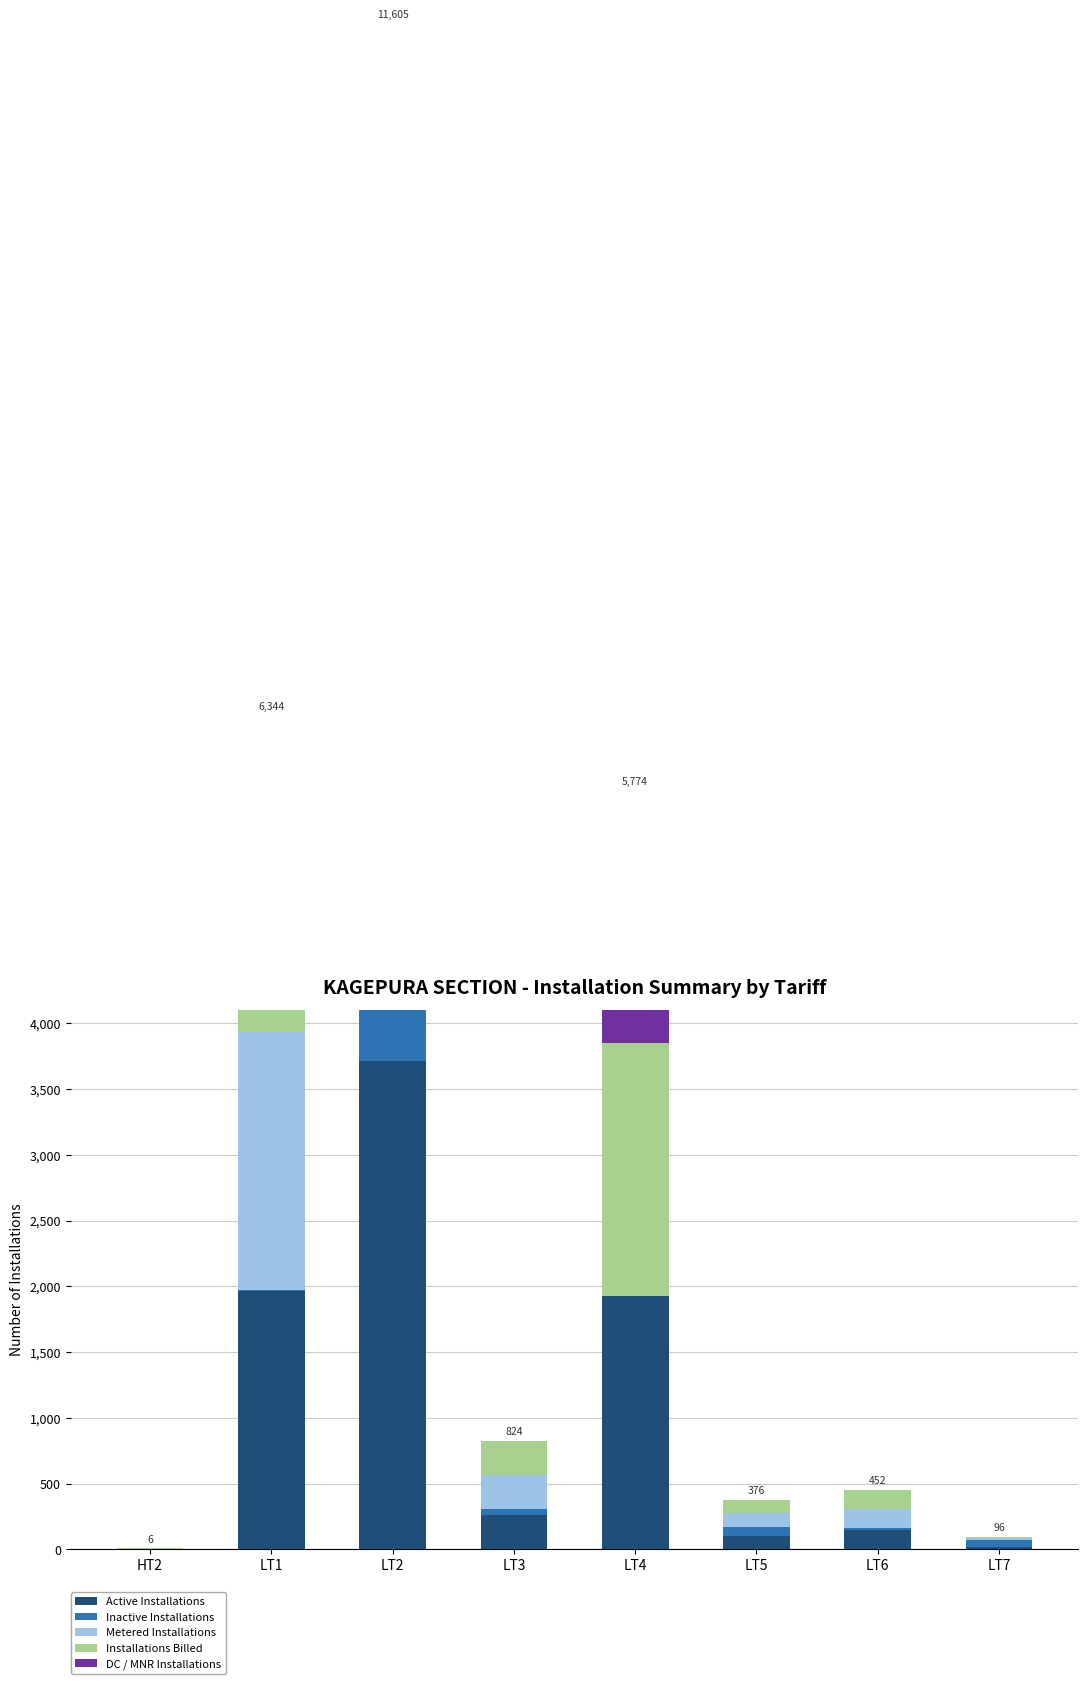

How many values in Inactive Installations are above zero?

7